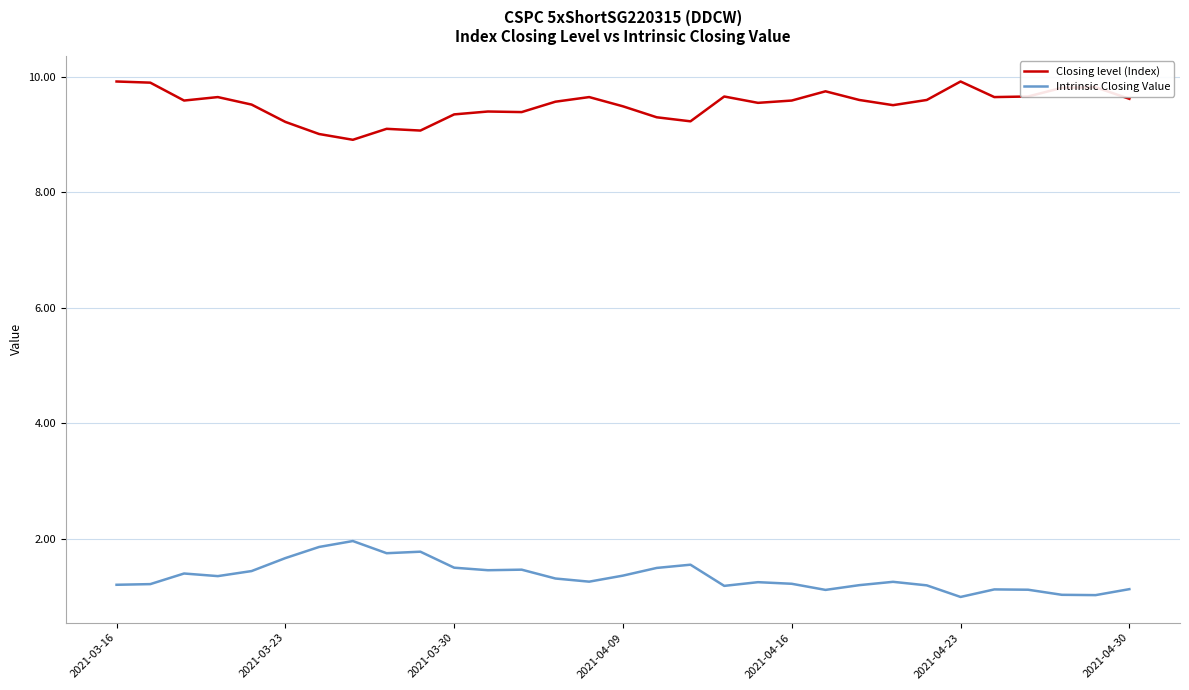

What is the maximum value for Intrinsic Closing Value?

2.0